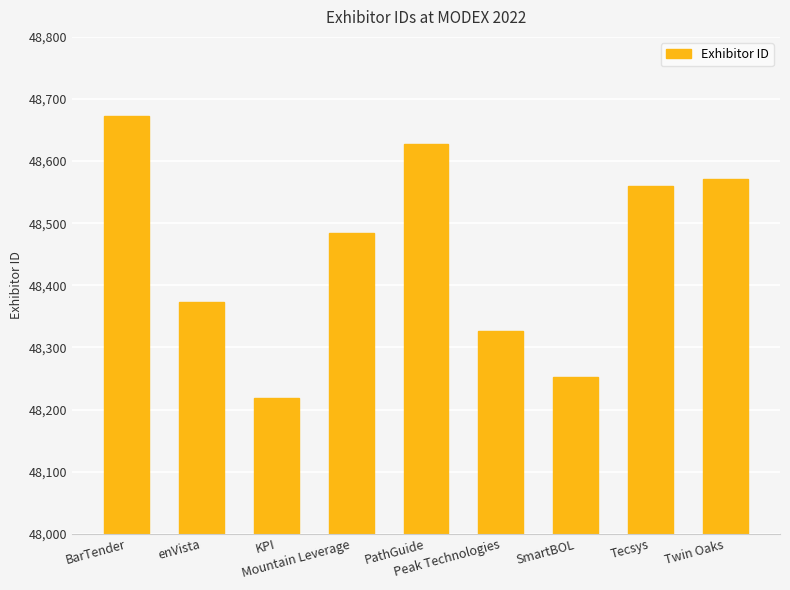

Reading left to right, what are all the values shown in this chart?

48673	48374	48218	48484	48627	48326	48253	48560	48571